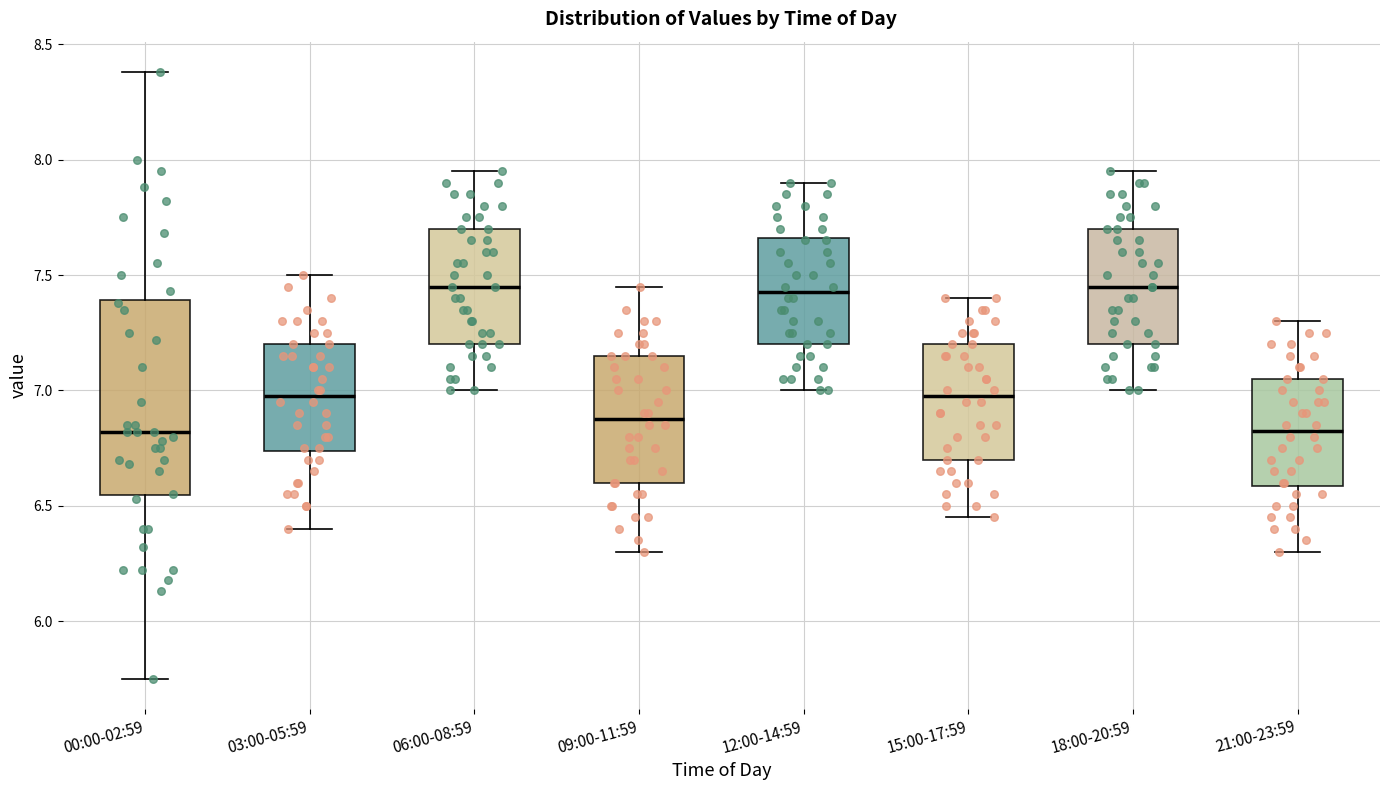

Reading left to right, transcribe this box plot: for each box, give where its median line is, the range the box spans, and where its two whiskers end, as read against the y-axis. The values are not printed on the chart, so give them approximately, as read against the axis.

00:00-02:59: median 6.80, box 6.55 to 7.40, whiskers 5.75 to 8.40
03:00-05:59: median 7.00, box 6.75 to 7.20, whiskers 6.40 to 7.50
06:00-08:59: median 7.45, box 7.20 to 7.70, whiskers 7.00 to 7.95
09:00-11:59: median 6.90, box 6.60 to 7.15, whiskers 6.30 to 7.45
12:00-14:59: median 7.45, box 7.20 to 7.65, whiskers 7.00 to 7.90
15:00-17:59: median 7.00, box 6.70 to 7.20, whiskers 6.45 to 7.40
18:00-20:59: median 7.45, box 7.20 to 7.70, whiskers 7.00 to 7.95
21:00-23:59: median 6.85, box 6.60 to 7.05, whiskers 6.30 to 7.30